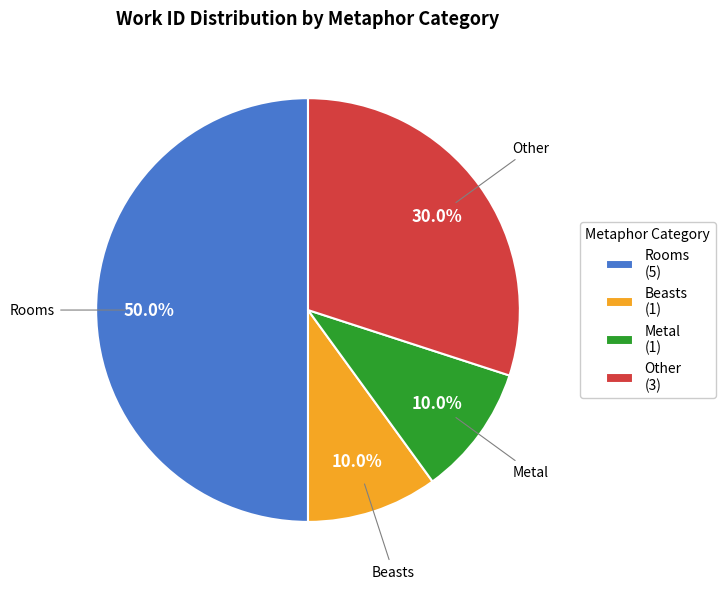

How much of the chart is everything except Other (3)?

70.0%